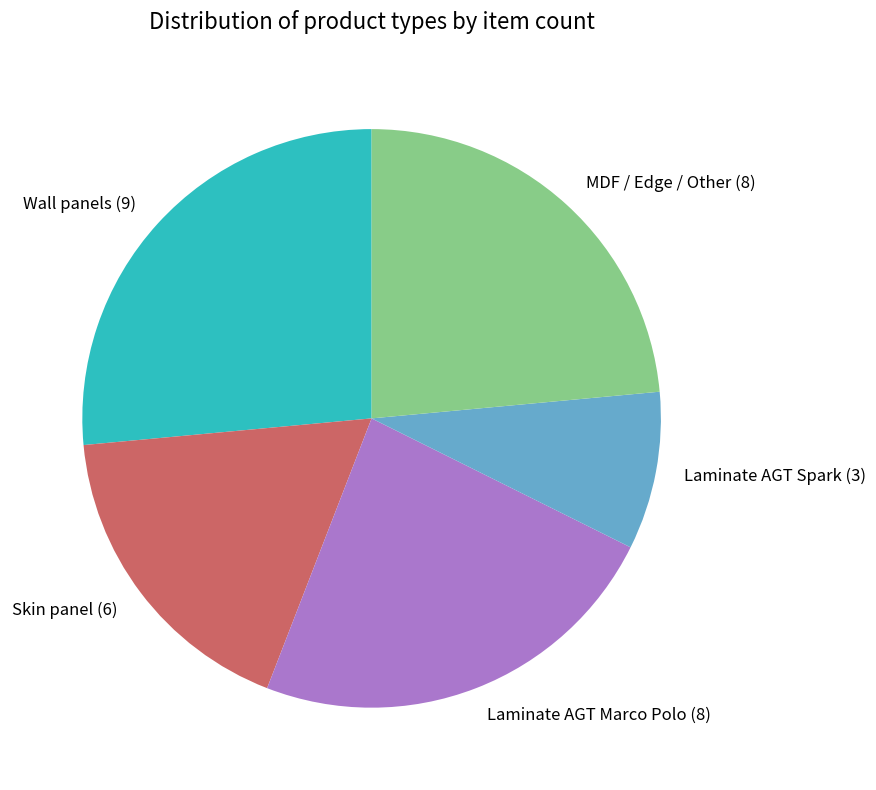

Is it true that Laminate AGT Spark is 9% of the pie?

True